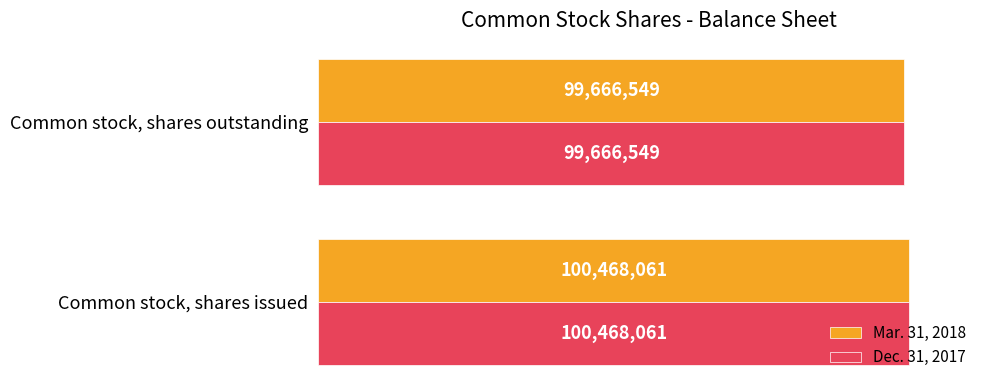

Which series has the largest total across all categories?

Mar. 31, 2018